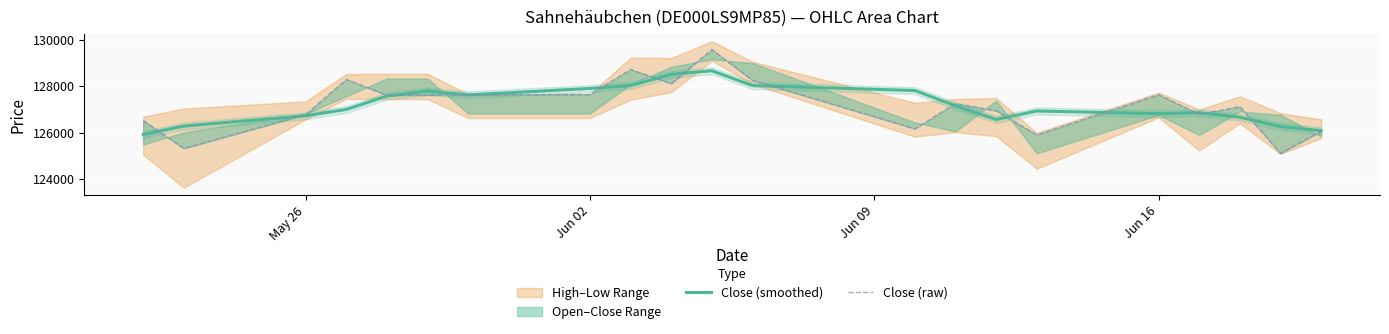

How many intersections are there between Close (raw) and Close (smoothed)?

15